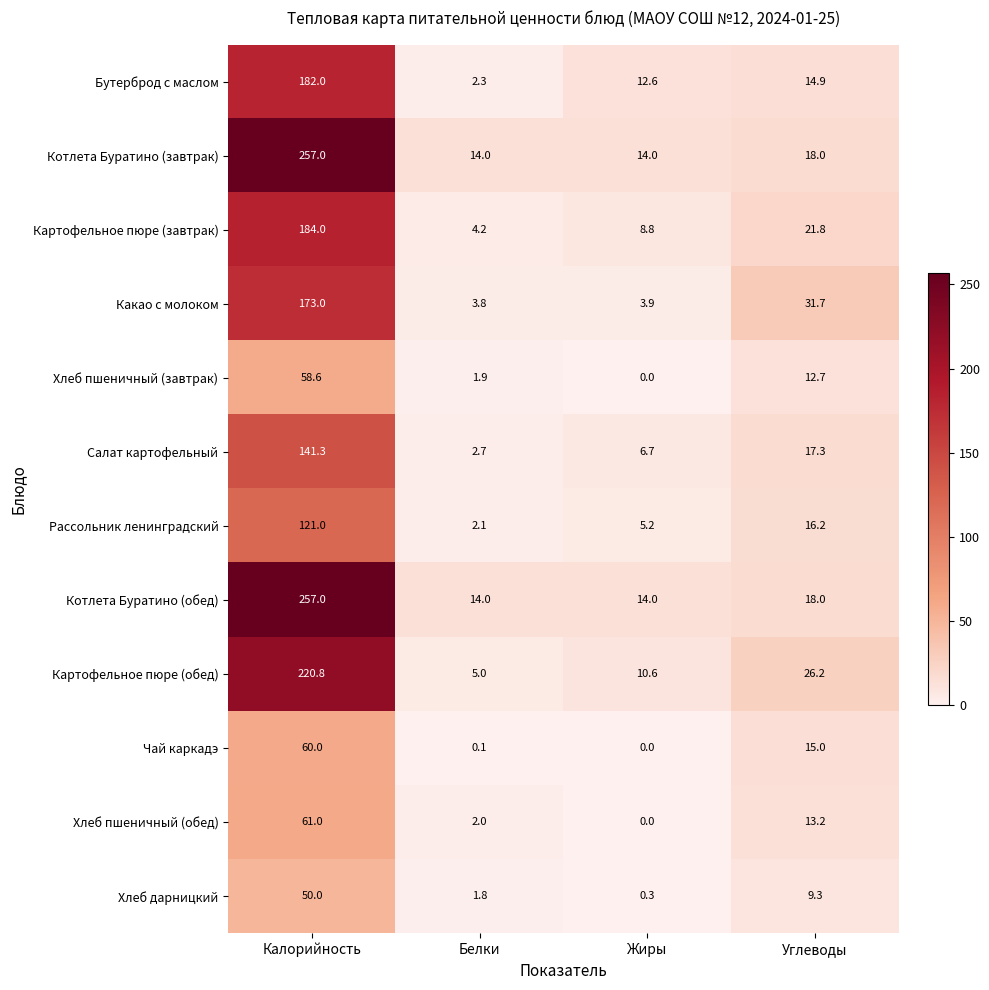

Read the Рассольник ленинградский value at Калорийность.

121.0